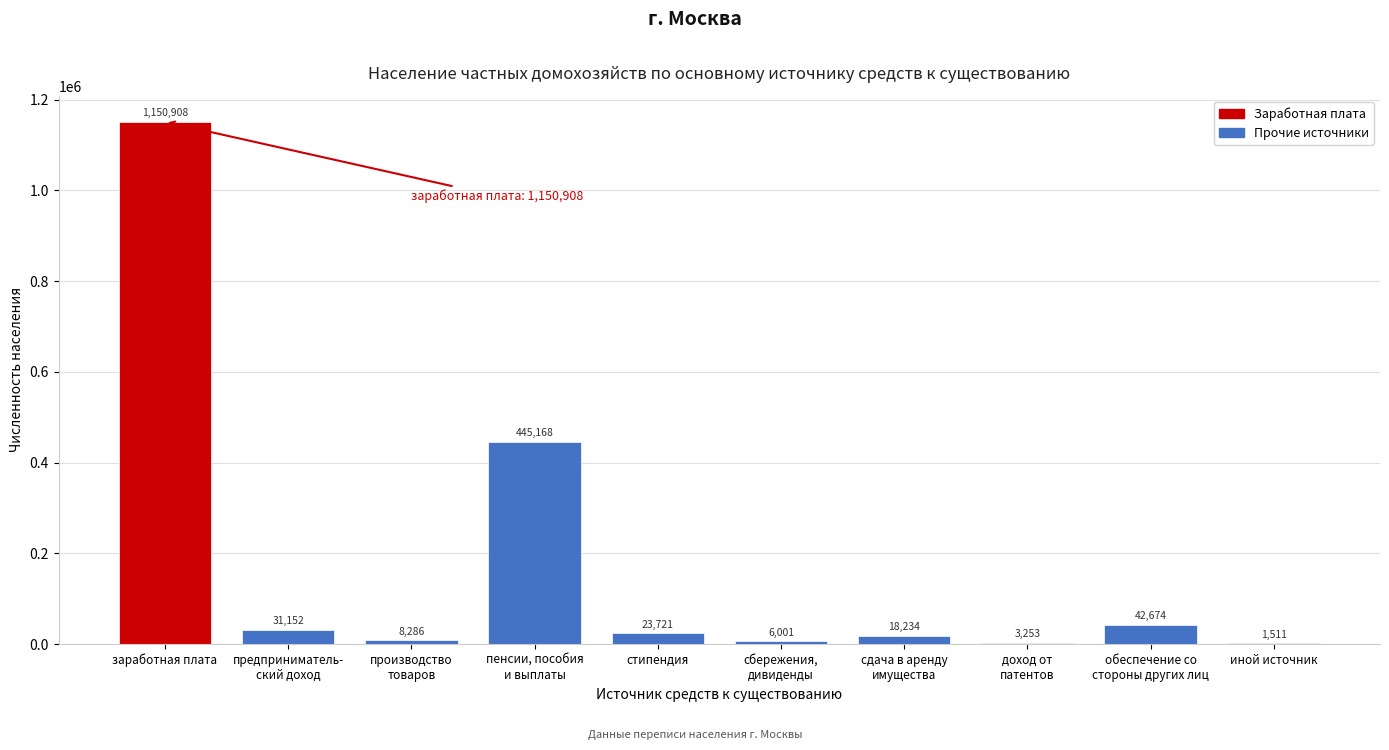

At which label does the data first exceed 23721?

заработная плата